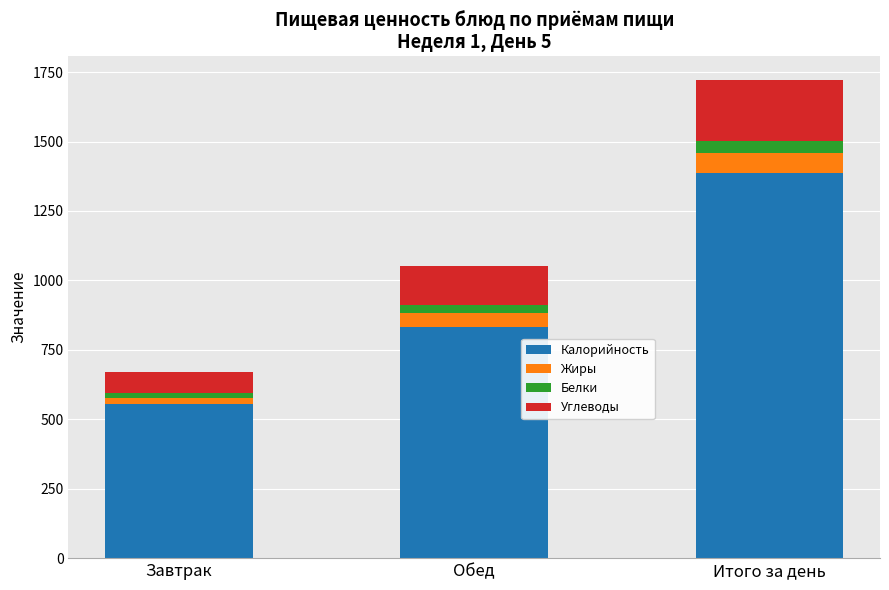

What value does the Калорийность series have at Итого за день?

1387.8